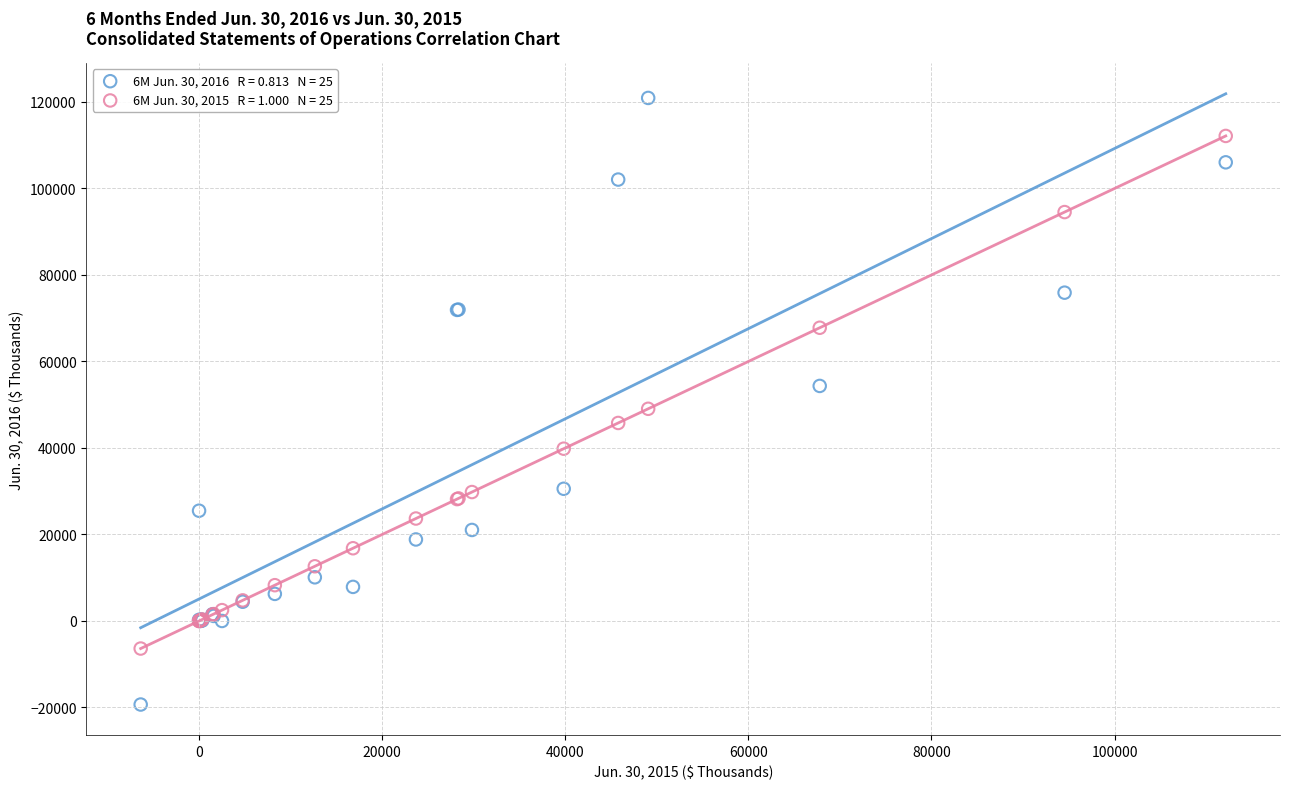

Across all series, what Y value is closest to 50807?

49059